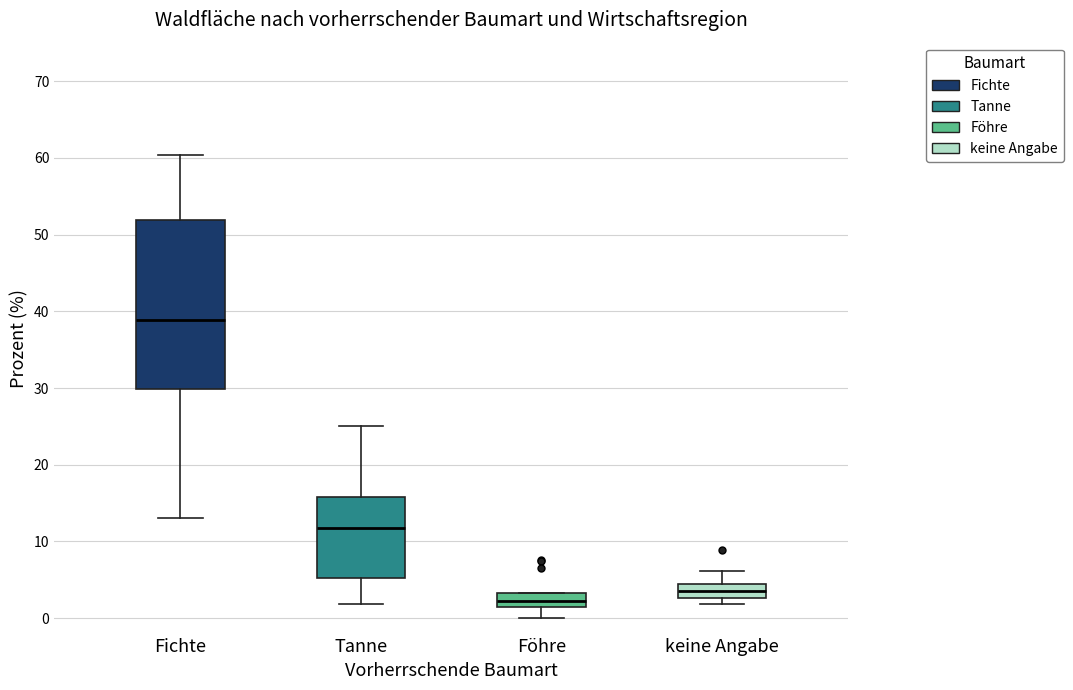

Reading left to right, transcribe this box plot: for each box, give where its median line is, the range the box spans, and where its two whiskers end, as read against the y-axis. The values are not printed on the chart, so give them approximately, as read against the axis.

Fichte: median 39, box 30 to 52, whiskers 13 to 60
Tanne: median 12, box 5 to 16, whiskers 2 to 25
Föhre: median 2, box 1 to 3, whiskers 0 to 3
keine Angabe: median 4 (inside the box), box 3 to 4, whiskers 2 to 6